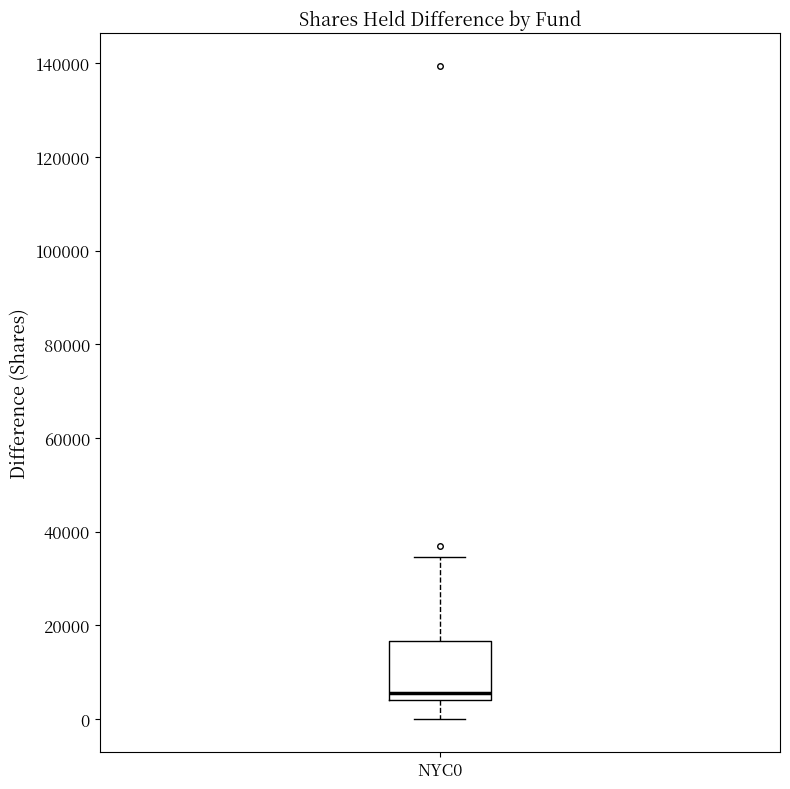

Where does the lower whisker of the box for NYC0 end on the y-axis? The values are not printed on the chart, so give them approximately, as read against the axis.

0